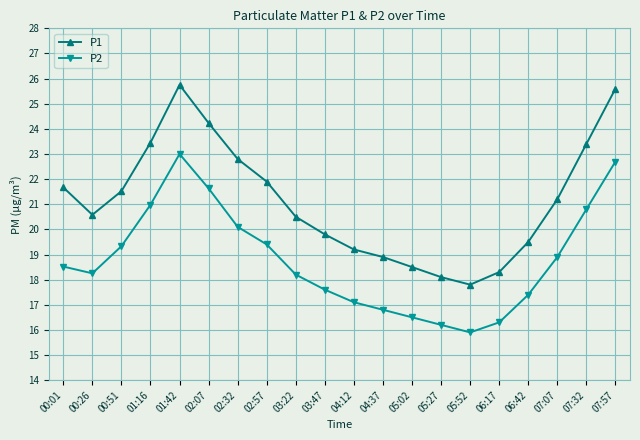

What is the difference between the P2 values at 00:01 and 01:42?

4.5